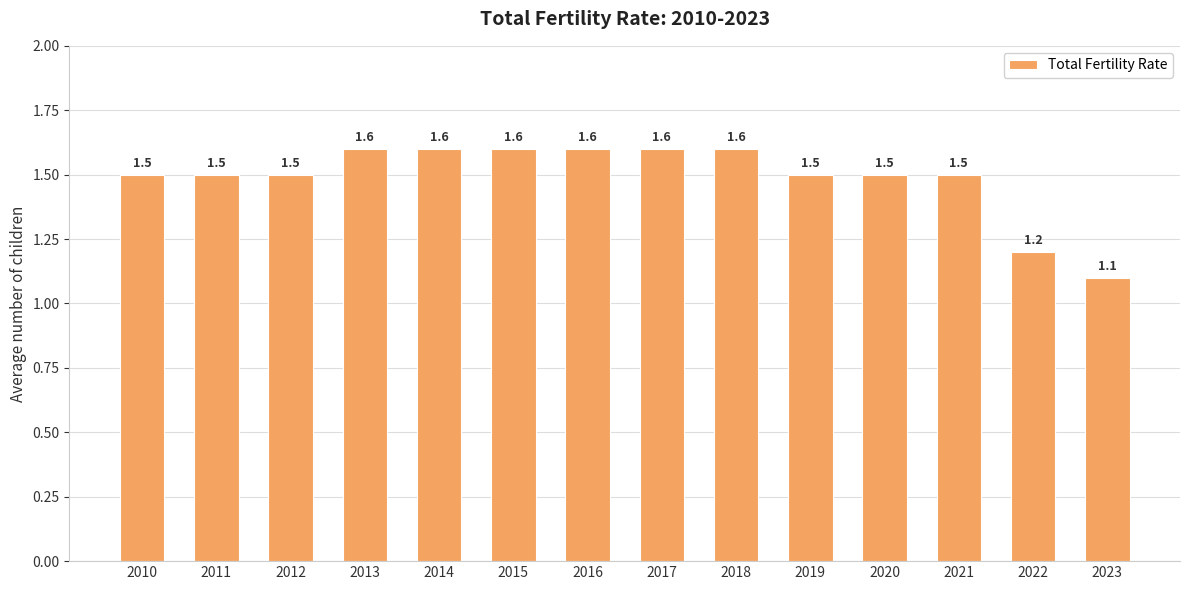

What is the value of the 6th bar from the left?

1.6